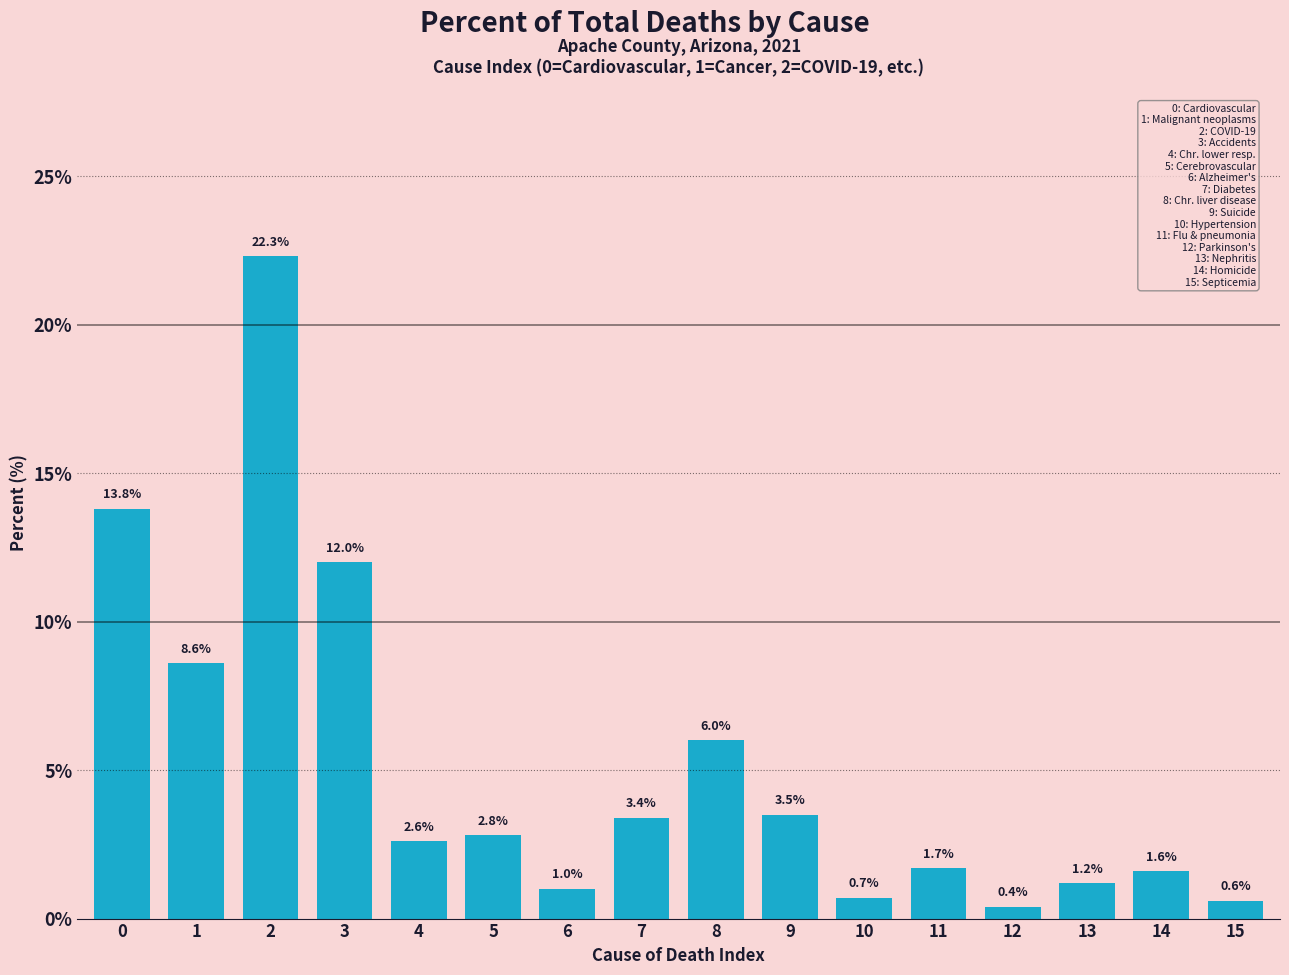

Reading left to right, transcribe all the data shown in this chart.

13.8	8.6	22.3	12.0	2.6	2.8	1.0	3.4	6.0	3.5	0.7	1.7	0.4	1.2	1.6	0.6